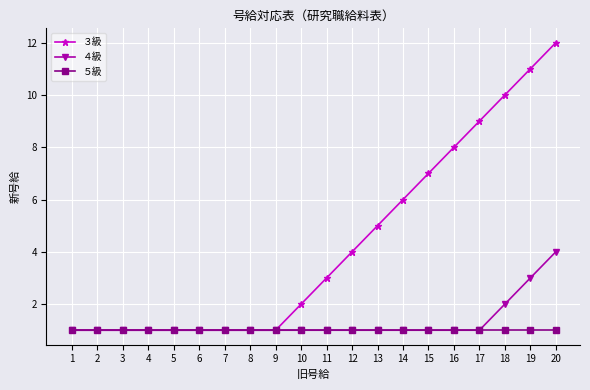

List the series in order of their peak value, highest first.

３級, ４級, ５級